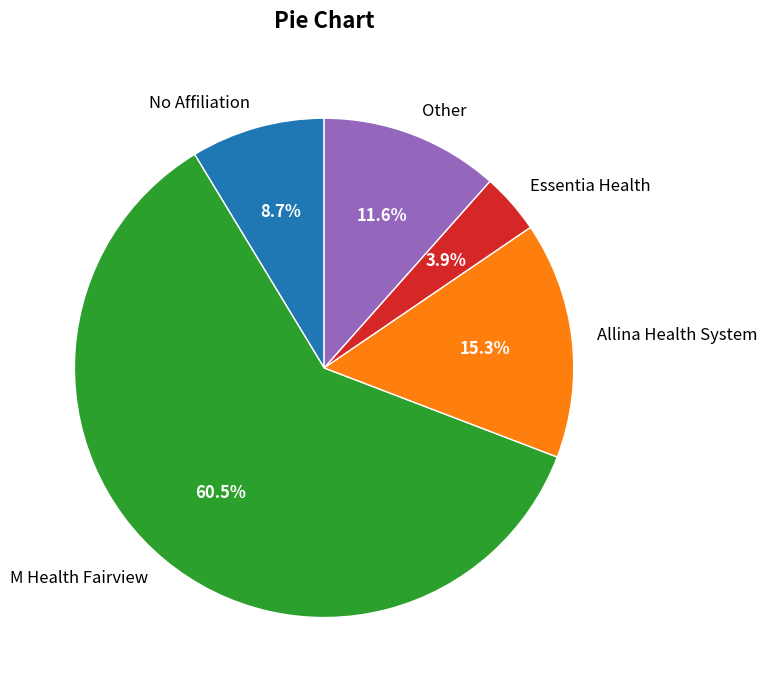

Rank the categories by value from highest to lowest.

M Health Fairview, Allina Health System, Other, No Affiliation, Essentia Health